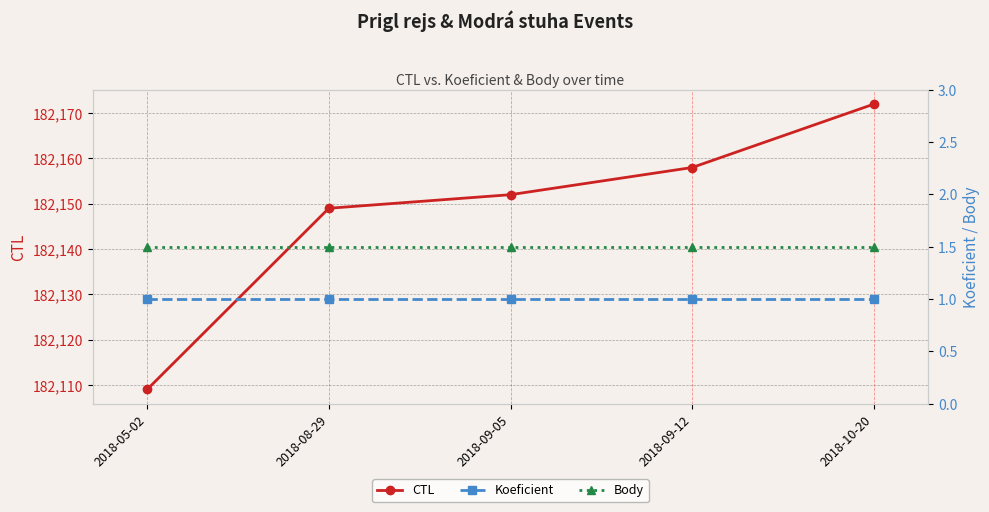

True or false: Koeficient has more than 0 interior local peaks.

False